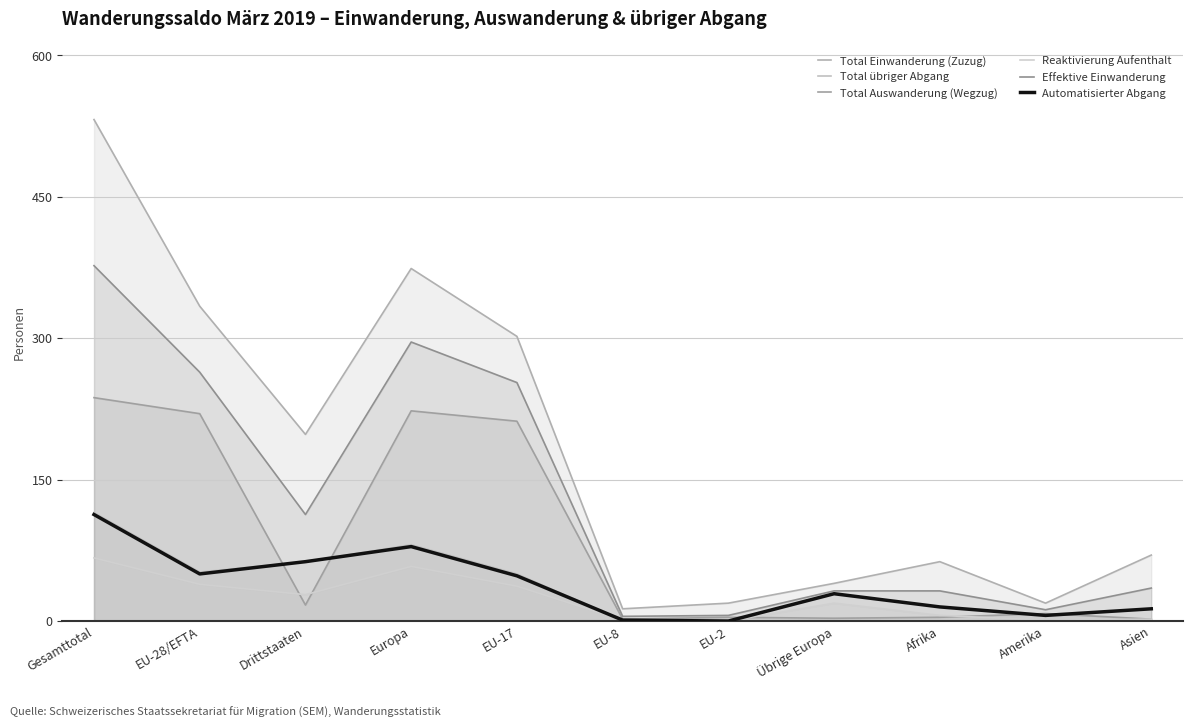

Where does the Automatisierter Abgang series first go above 29?

Gesamttotal